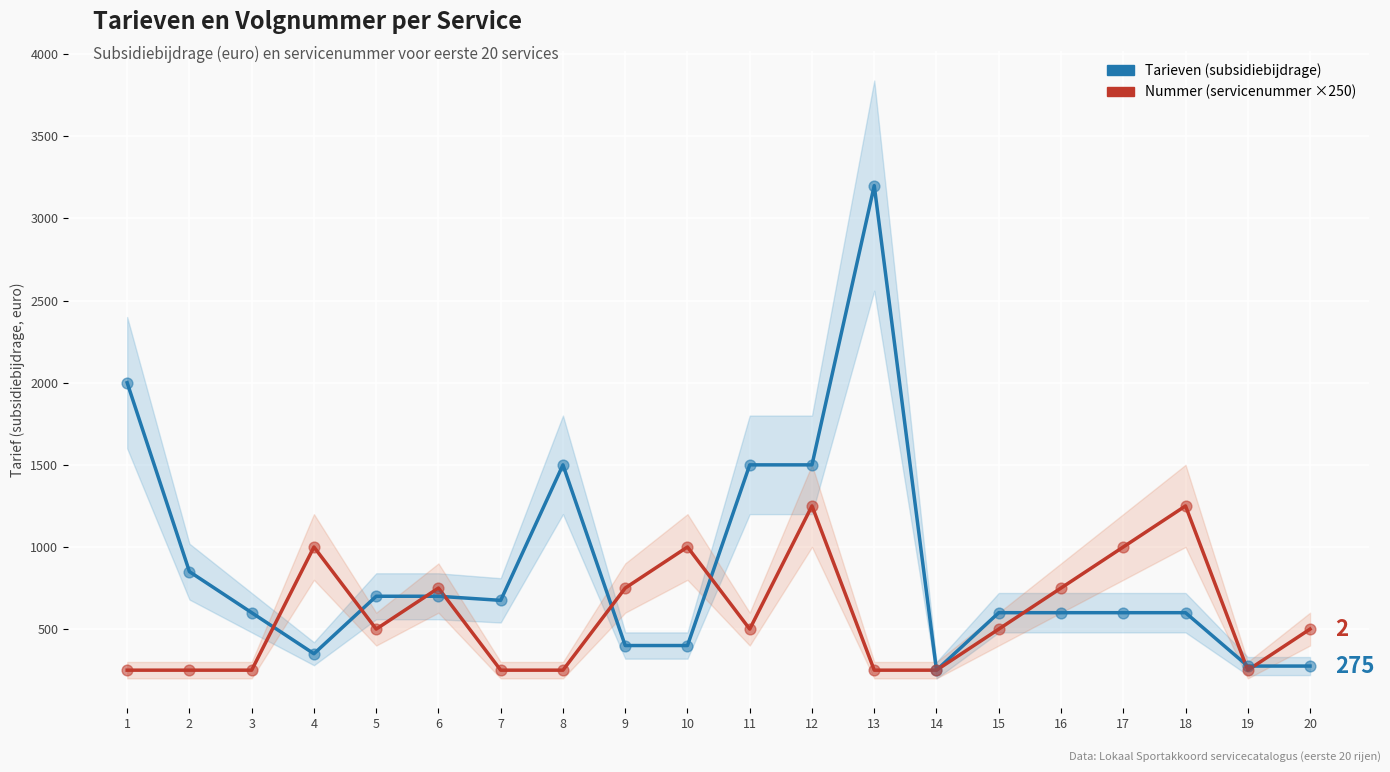

Which series reaches the minimum Y coordinate?

Tarieven (subsidiebijdrage)